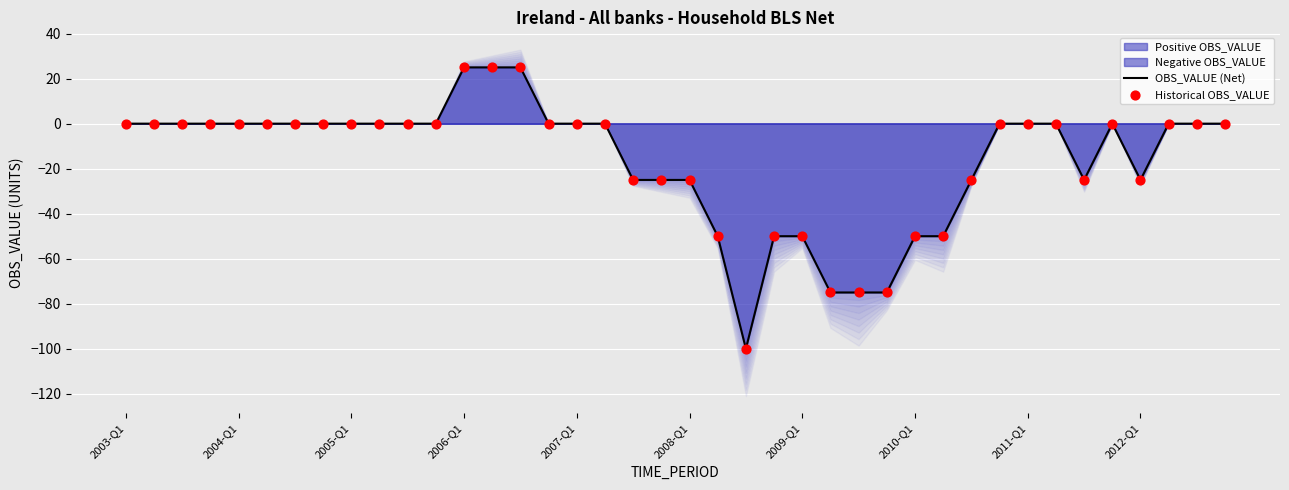

Which series has the widest spread of Y values?

OBS_VALUE (Net)